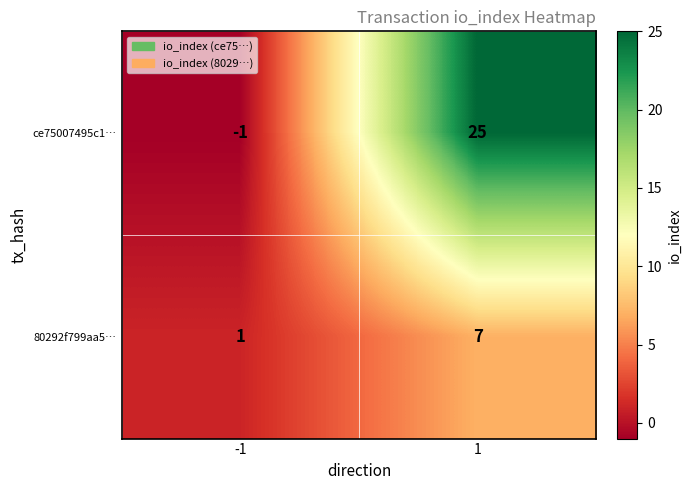

What is the minimum value shown in the chart?

-1